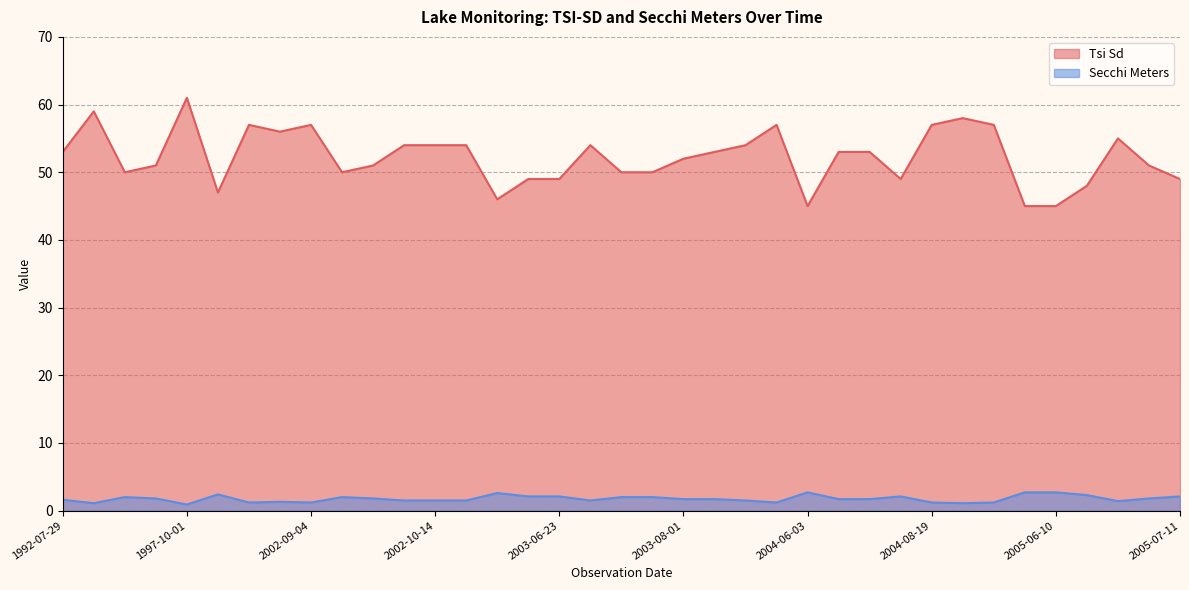

Which series has the widest spread of values?

Tsi Sd